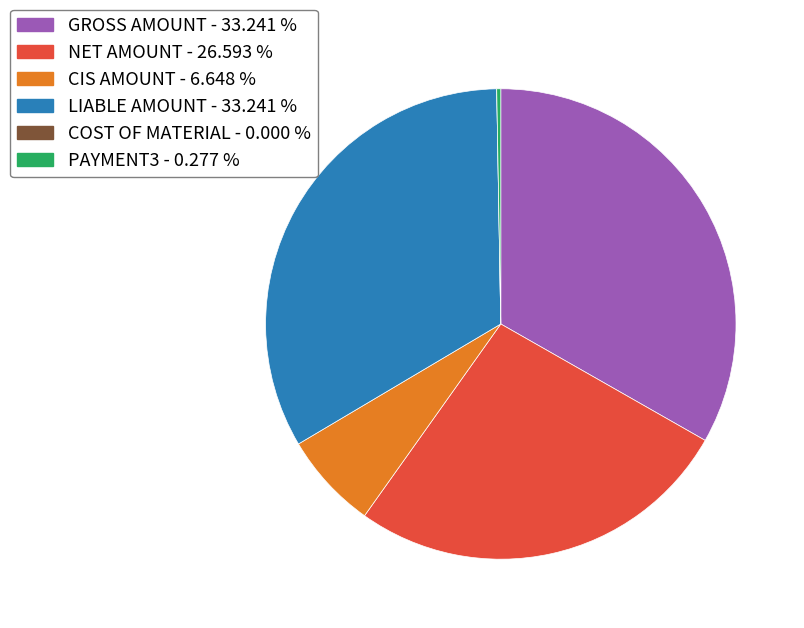

Is there any slice that represents more than half of the pie?

No